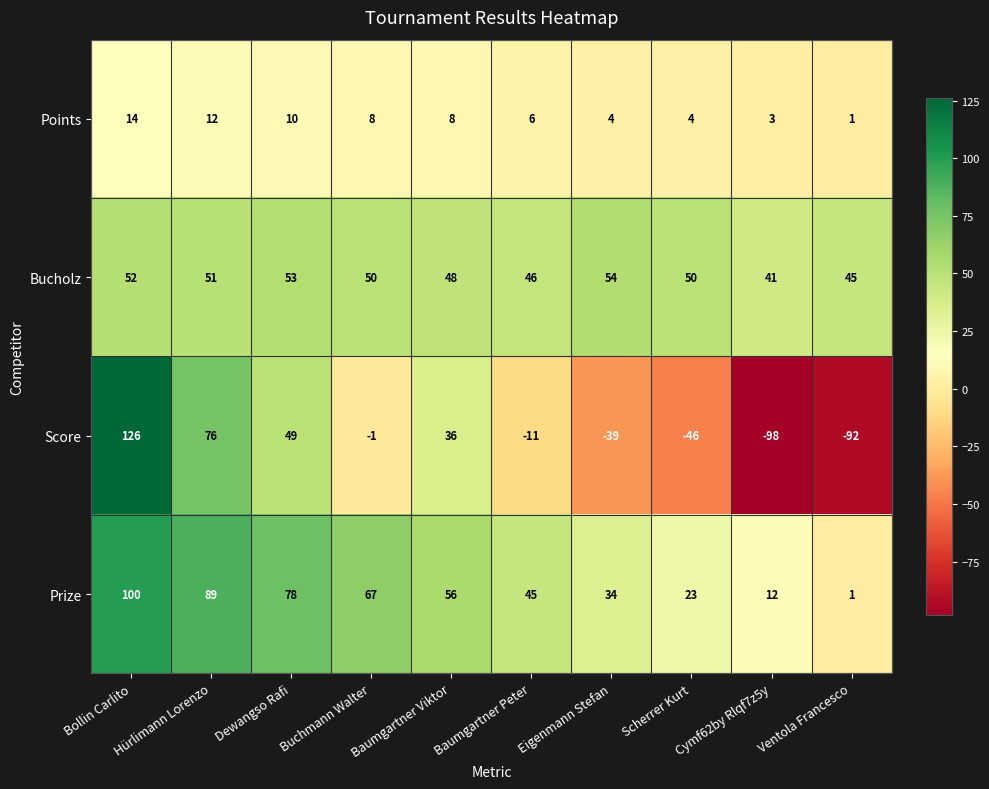

List the series in order of their peak value, highest first.

Score, Prize, Bucholz, Points